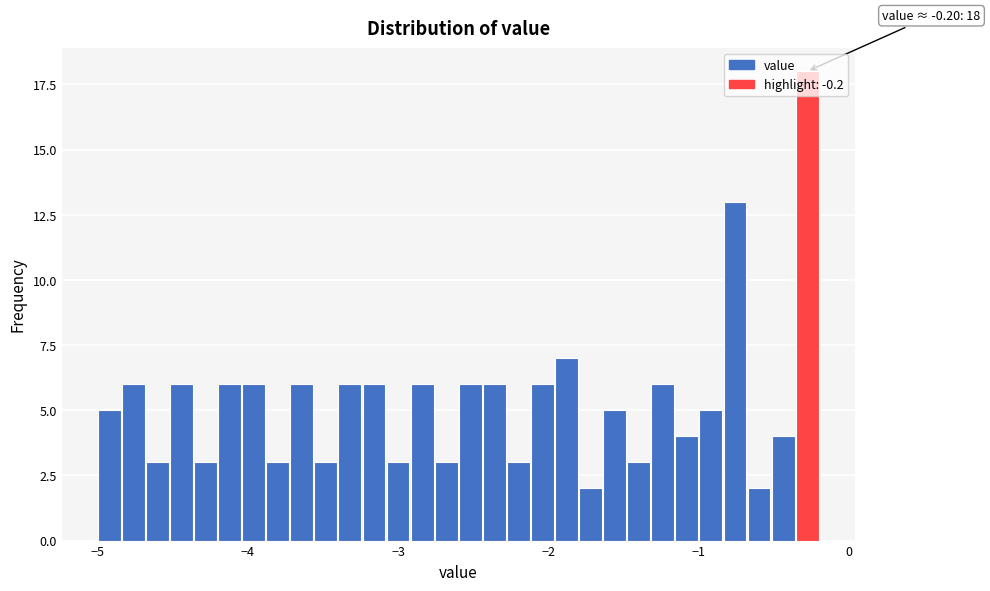

Around what value on the x-axis is the tallest bar? Give the approximate position of its centre, as read against the axis.

-0.3